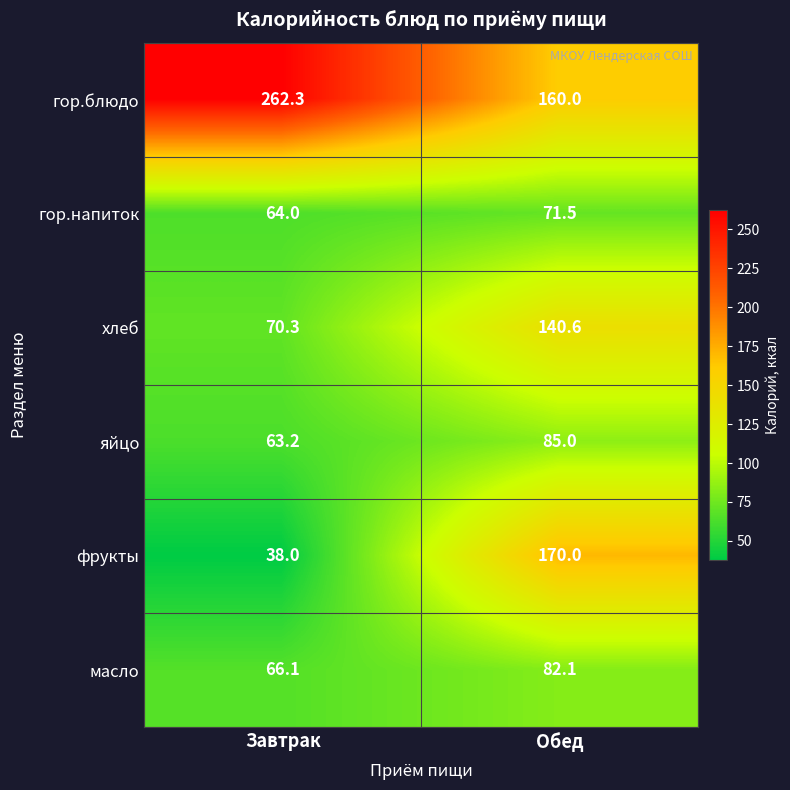

List the series in order of their peak value, lowest first.

гор.напиток, масло, яйцо, хлеб, фрукты, гор.блюдо